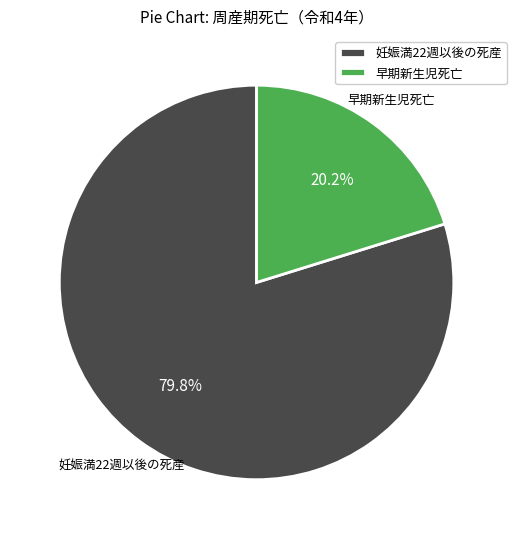

Which has a higher value, 早期新生児死亡 or 妊娠満22週以後の死産?

妊娠満22週以後の死産